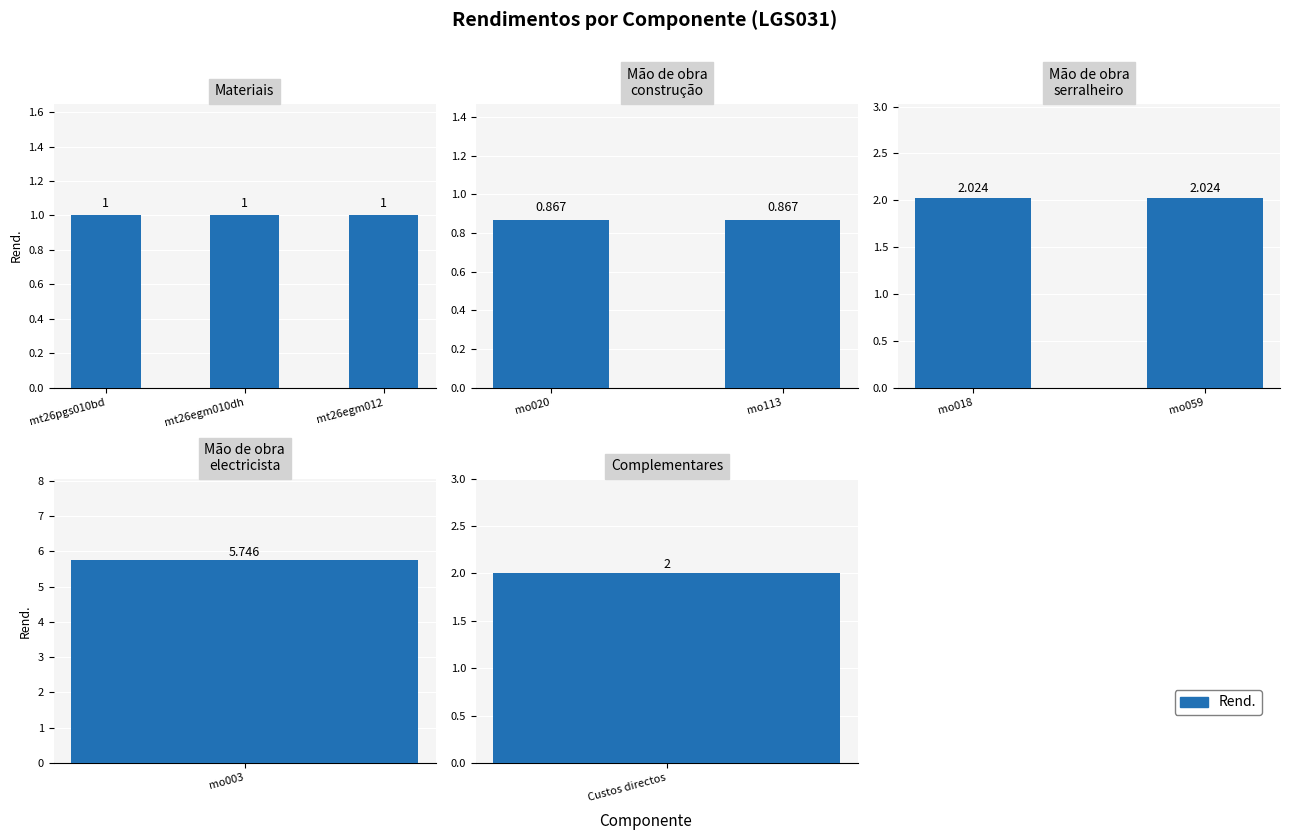

Which has a higher value, mo003 or mt26pgs010bd?

mo003